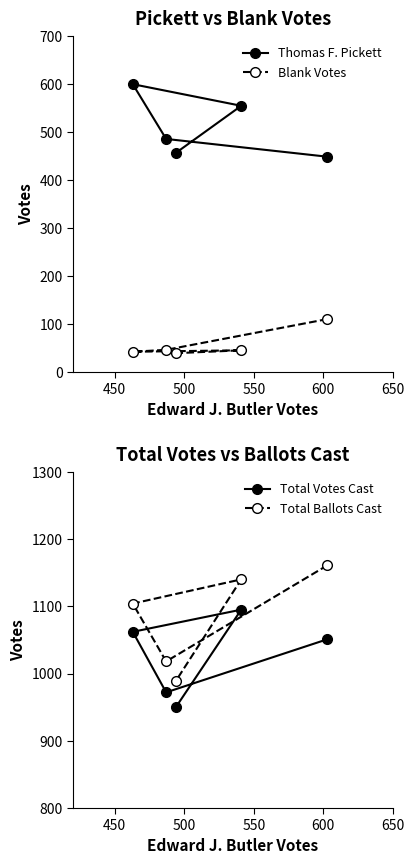

How many lines are shown in the chart?

4